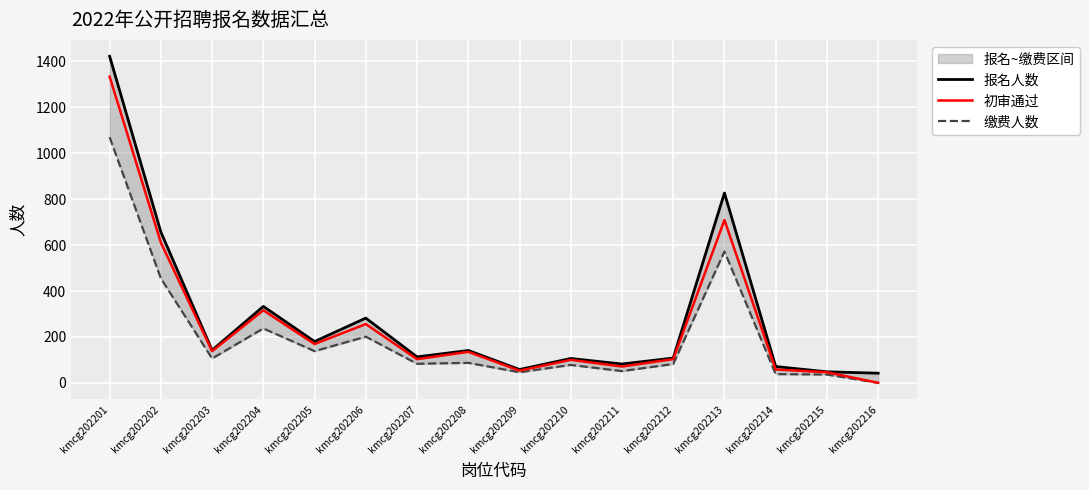

The value of 初审通过 at kmcg202203 is 138. True or false?

True